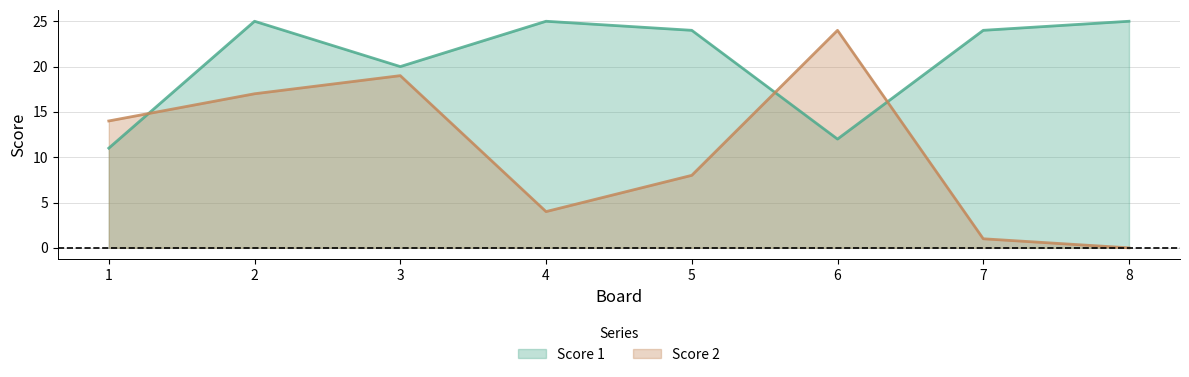

What is the total value across all series at 5?

32